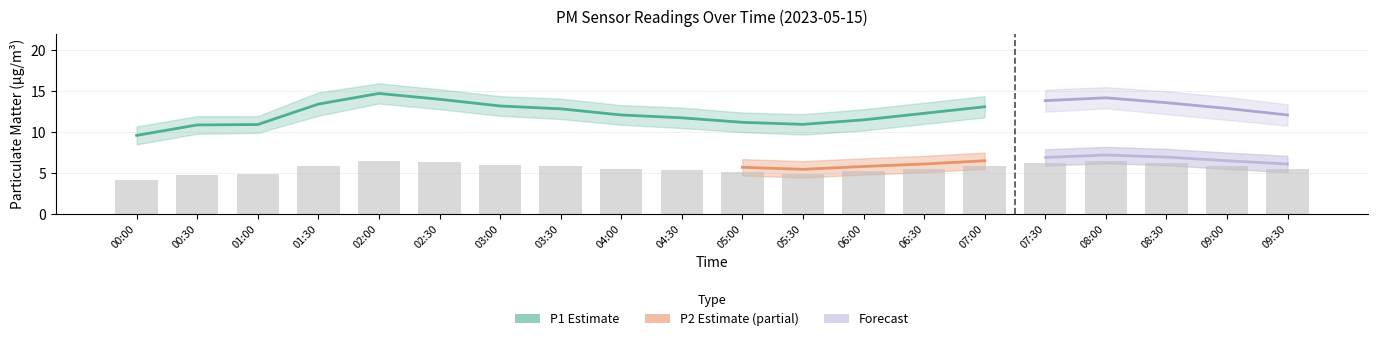

Between 04:00 and 01:30, which is larger?

01:30